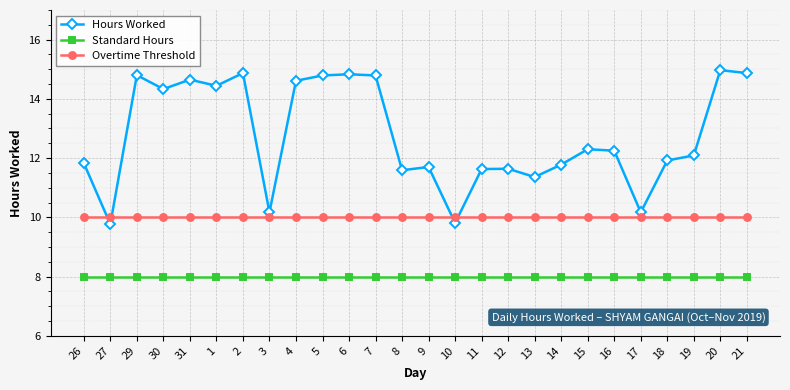

List the series in order of their peak value, highest first.

Hours Worked, Overtime Threshold, Standard Hours